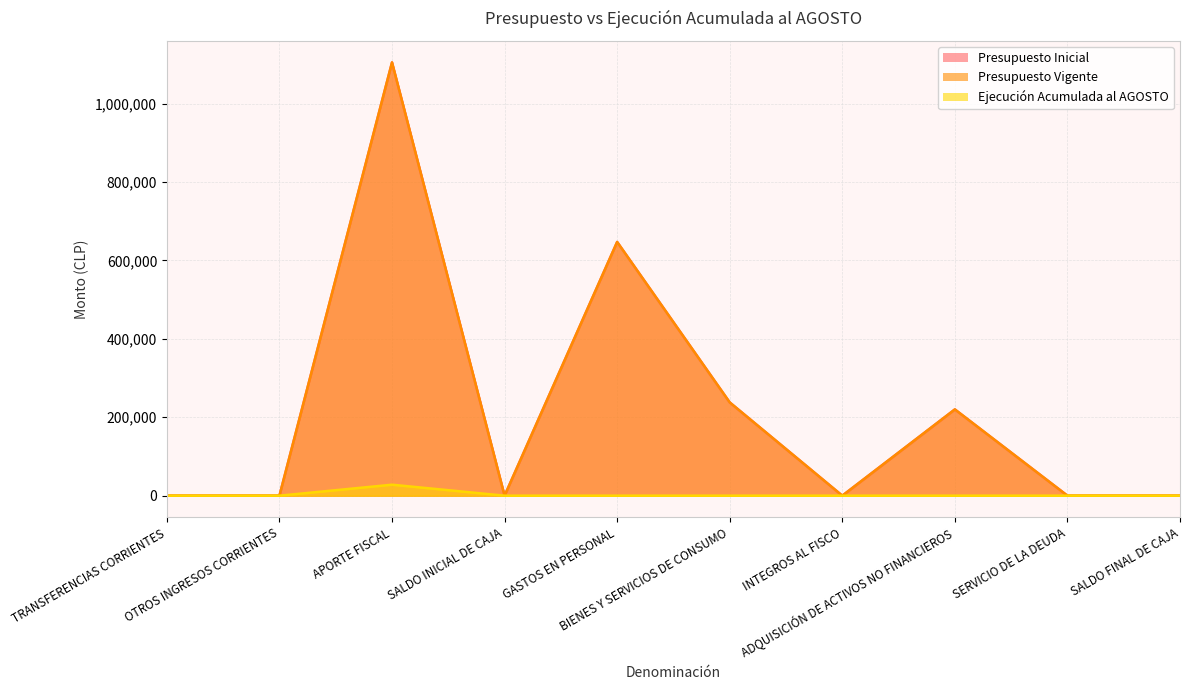

Which has a higher value, ADQUISICIÓN DE ACTIVOS NO FINANCIEROS or BIENES Y SERVICIOS DE CONSUMO?

BIENES Y SERVICIOS DE CONSUMO